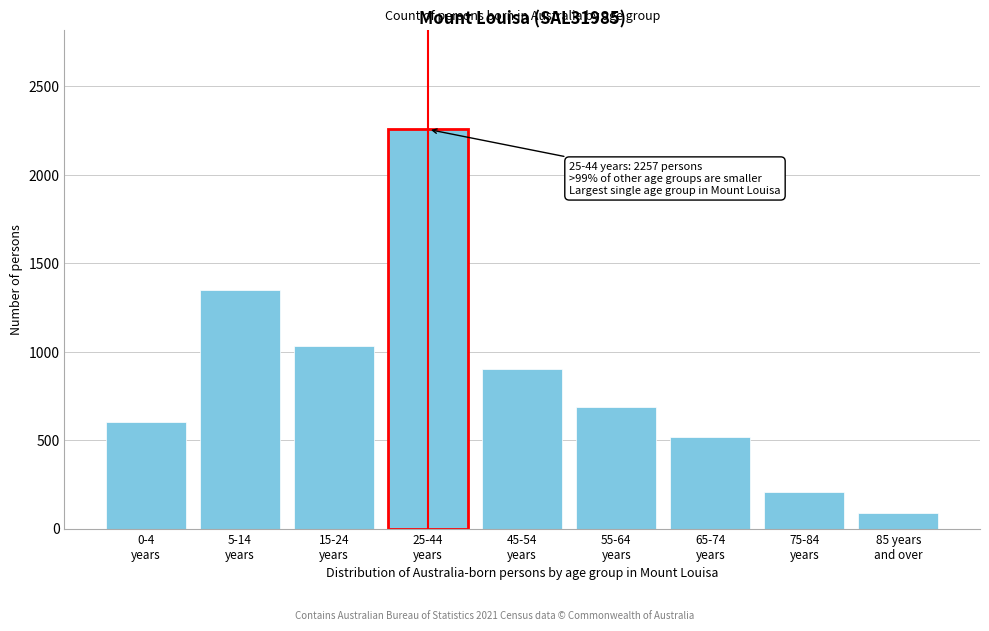

Reading left to right, what are all the values shown in this chart?

600	1347	1033	2257	904	686	519	208	87